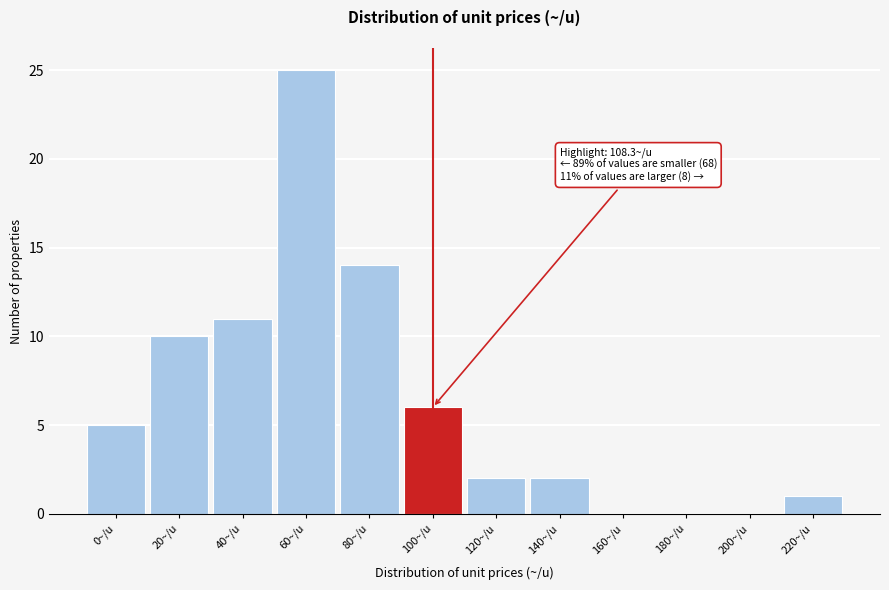

Reading right to left, extract all data points from this chart.

220~/u=1	200~/u=0	180~/u=0	160~/u=0	140~/u=2	120~/u=2	100~/u=6	80~/u=14	60~/u=25	40~/u=11	20~/u=10	0~/u=5